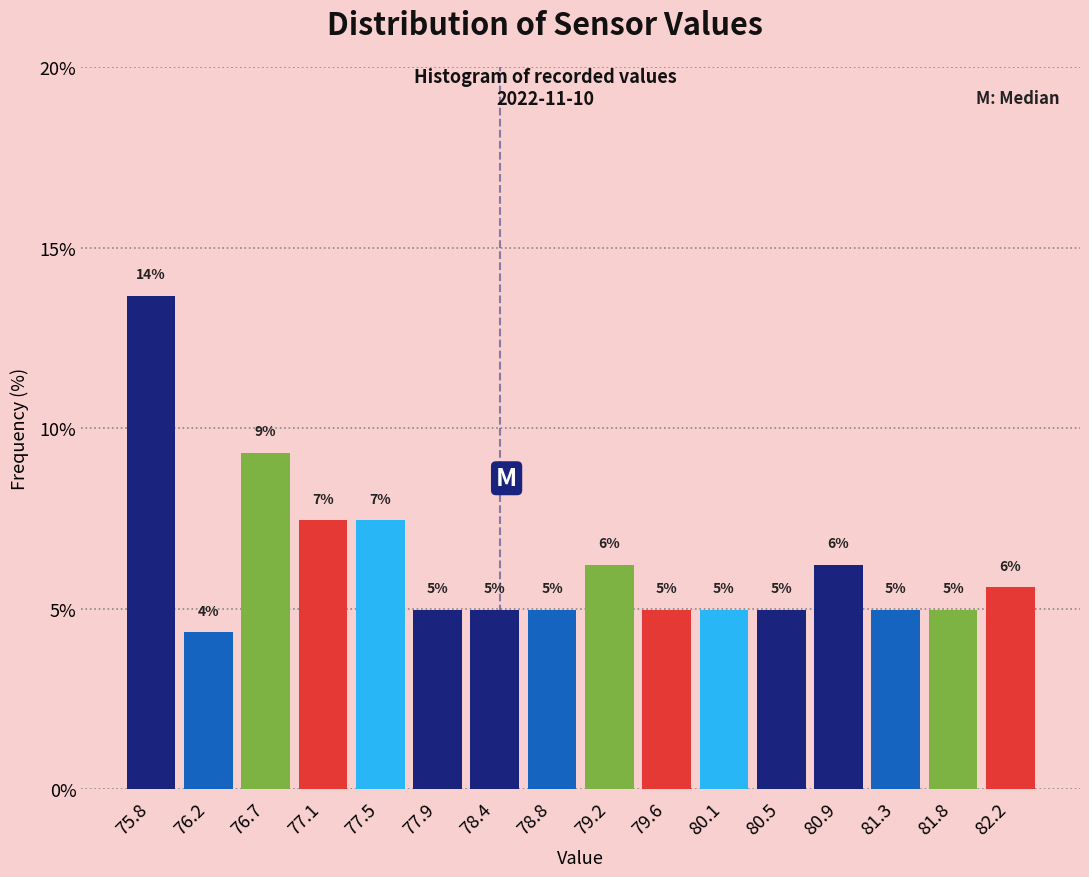

Over which range of the x-axis is the bar tallest?

75.600 to 76.025